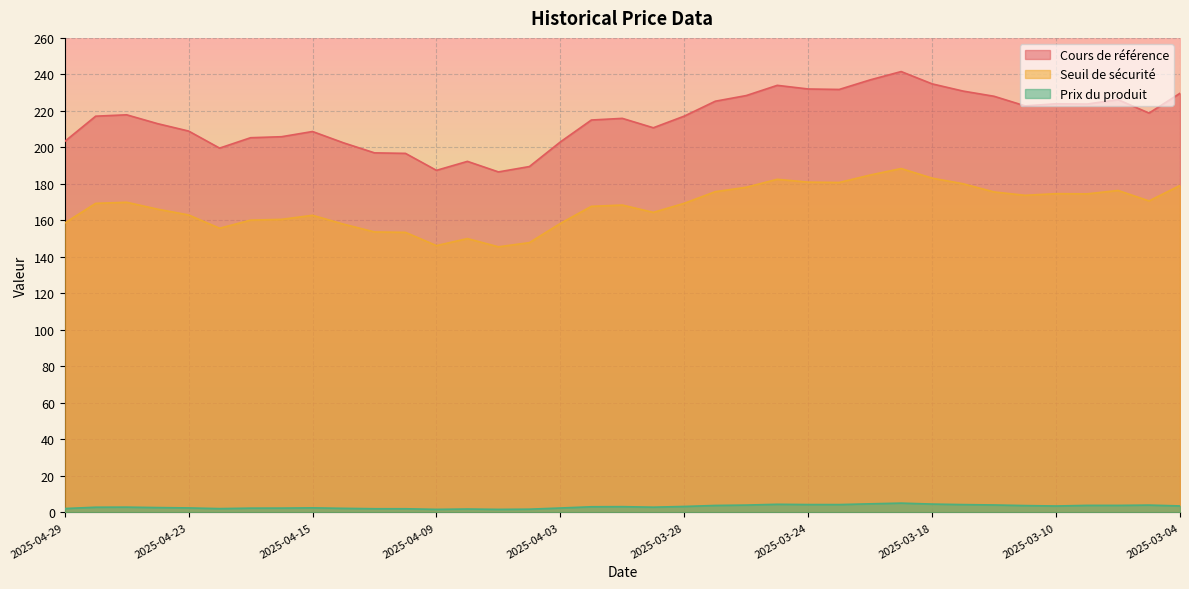

Rank the series by their average value, from highest to lowest.

Cours de référence, Seuil de sécurité, Prix du produit